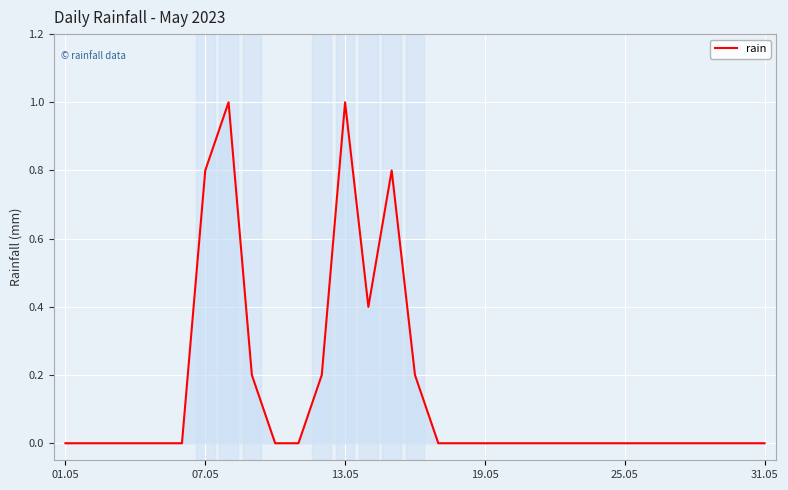

What is the difference between the maximum and minimum values?

1.0